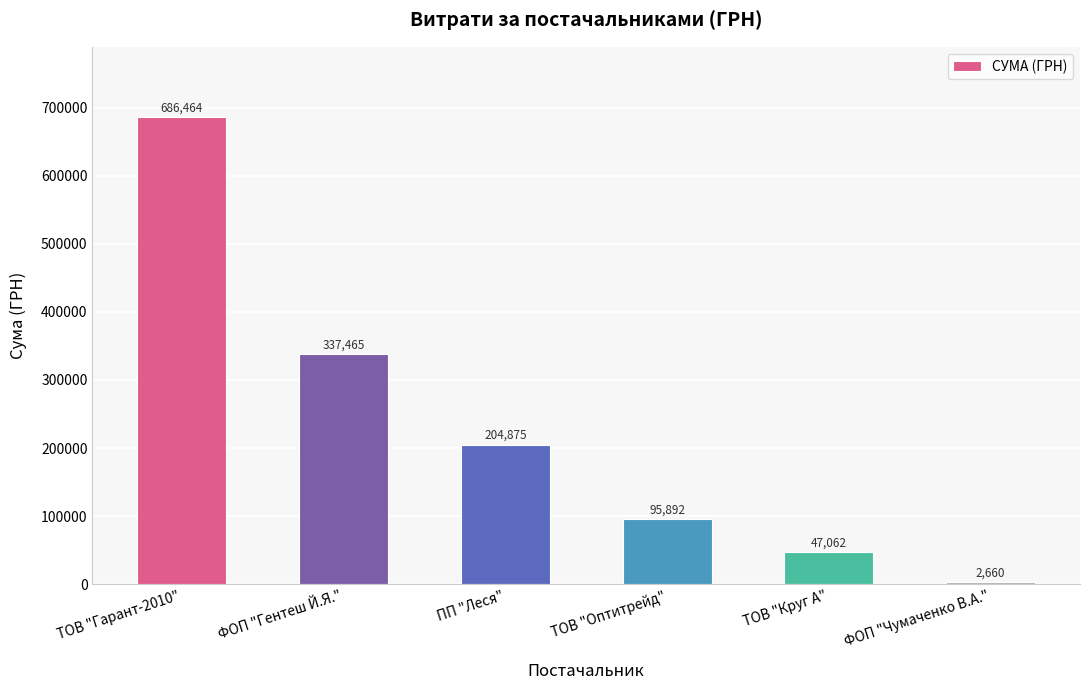

List the labels in order of value, smallest first.

ФОП "Чумаченко В.А.", ТОВ "Круг А", ТОВ "Оптитрейд", ПП "Леся", ФОП "Гентеш Й.Я.", ТОВ "Гарант-2010"